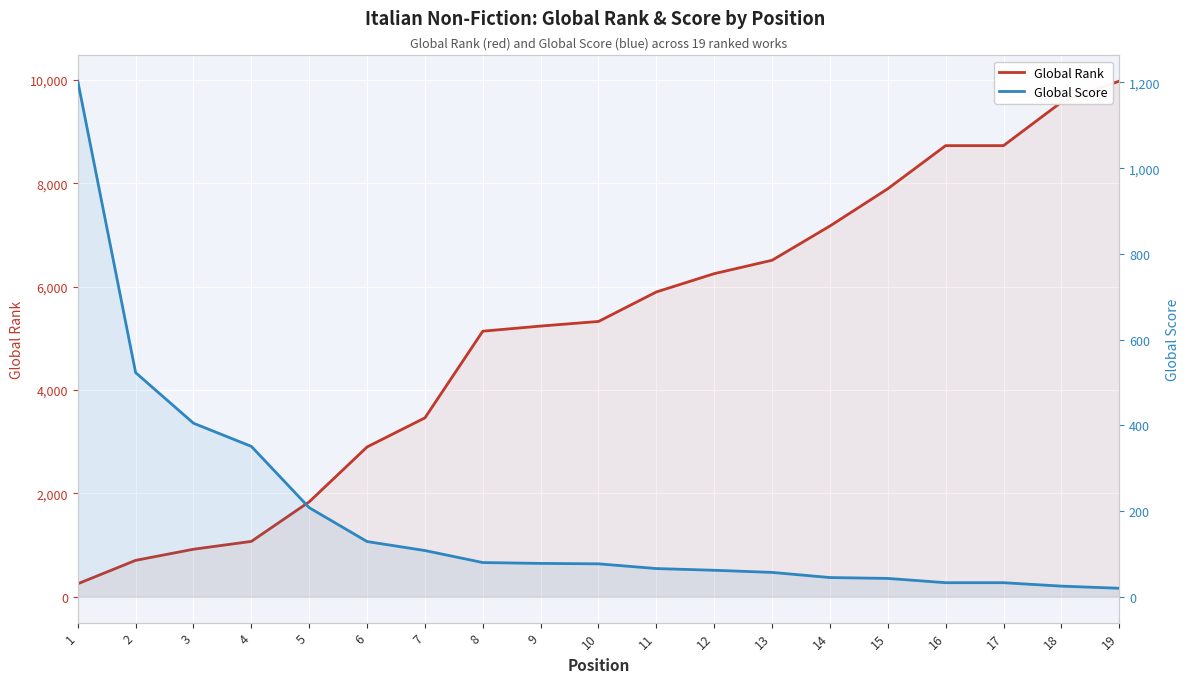

Rank the series by their average value, from highest to lowest.

Global Rank, Global Score